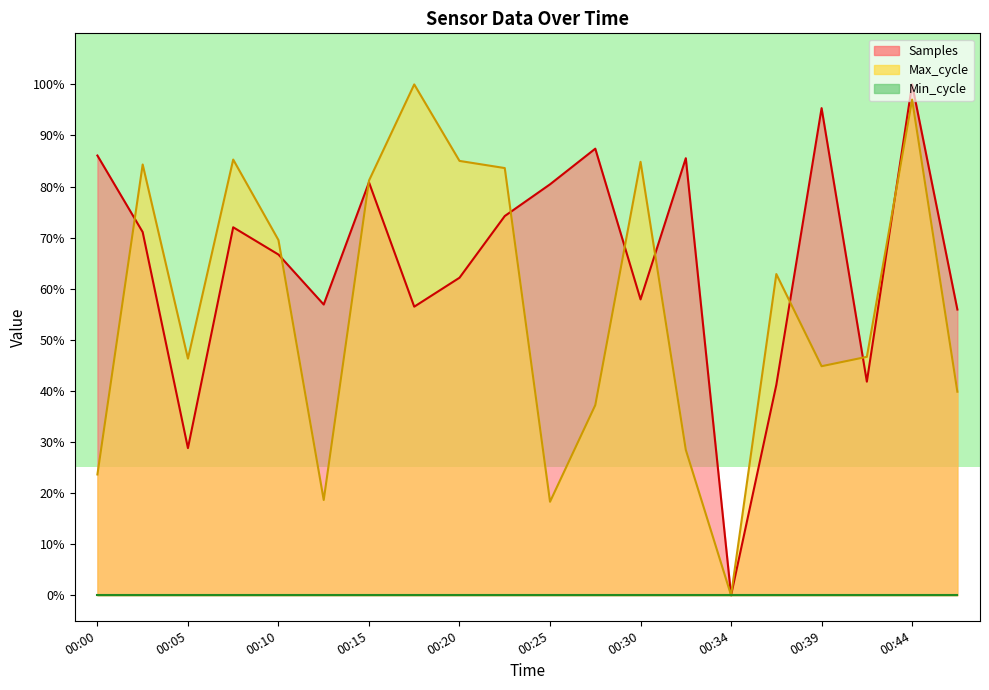

What is the value of the Samples point at the 2nd from the left?

71.1